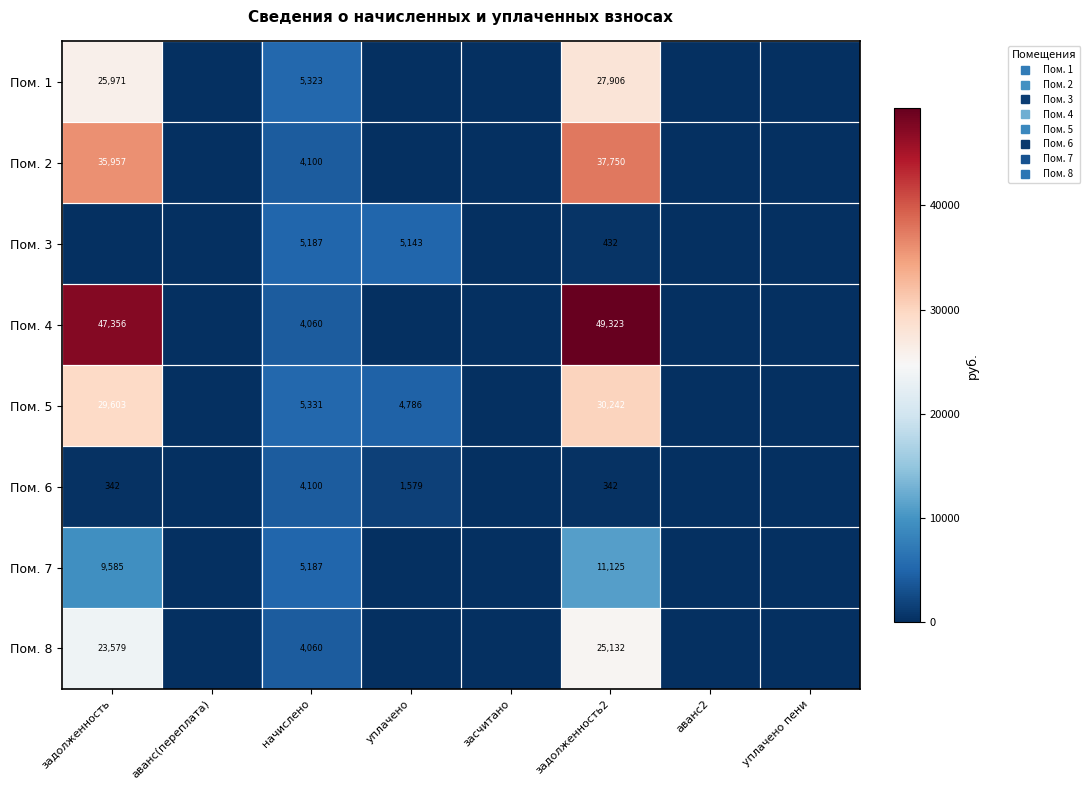

At which category is the sum across all series the highest?

задолженность2